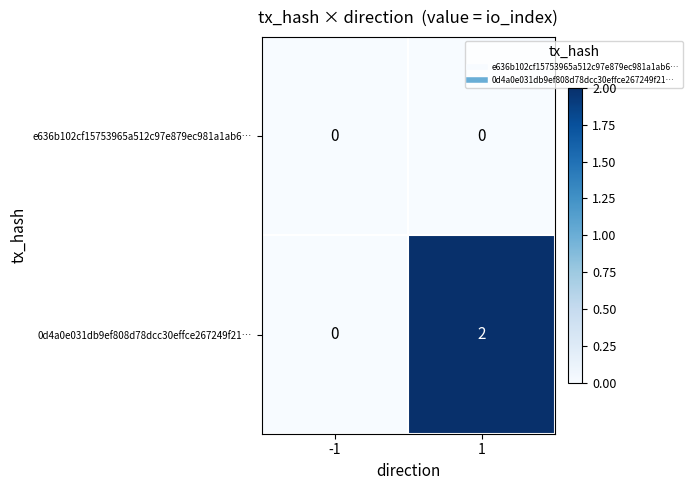

The value of e636b102cf15753965a512c97e879ec981a1ab6… at 1 is 0. True or false?

True